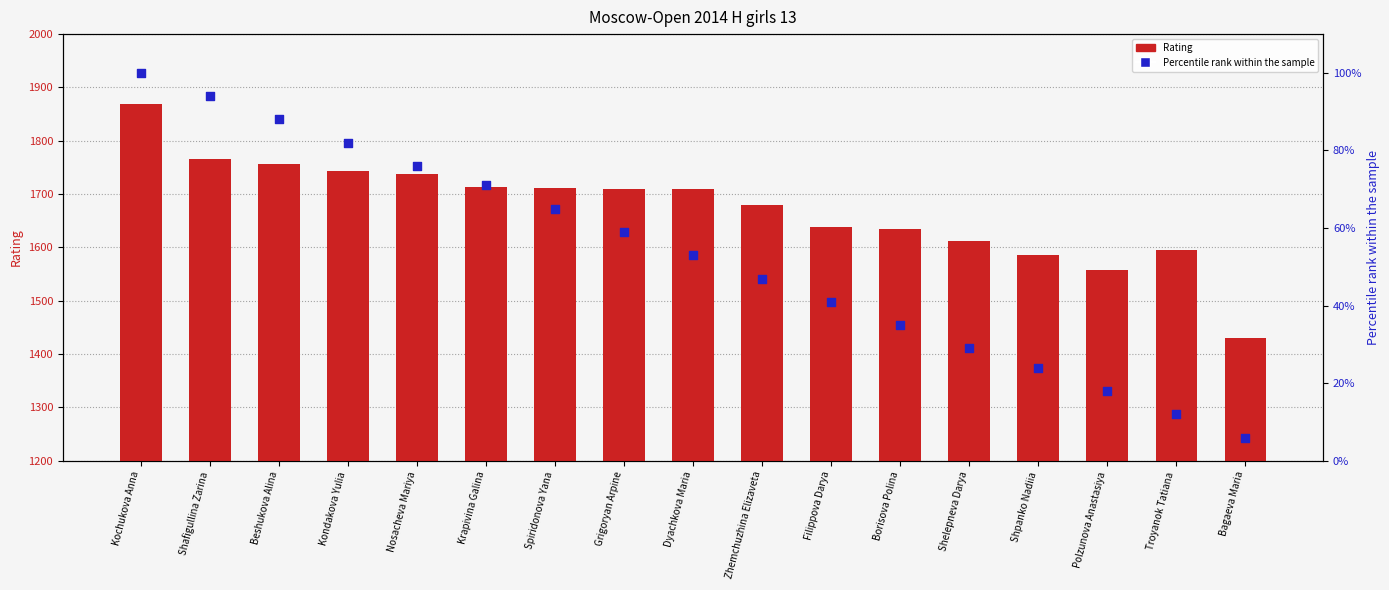

What is the total value across all series at Polzunova Anastasiya?

1576